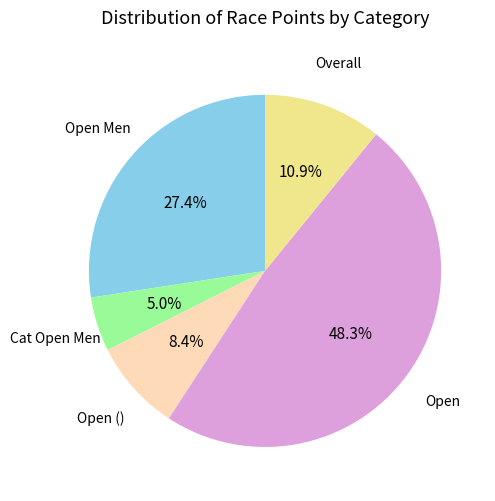

Is there any slice that represents more than half of the pie?

No